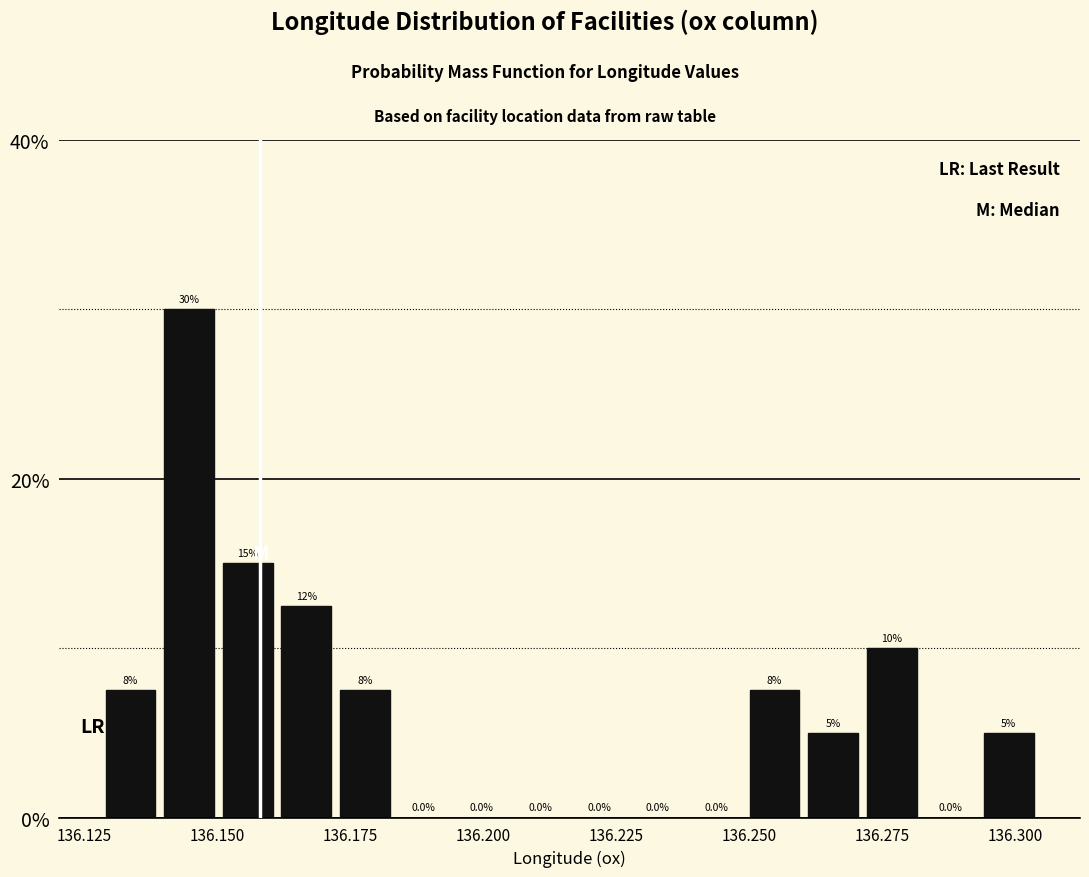

Read against the x-axis, roughly where is the centre of the tallest bar?

136.145